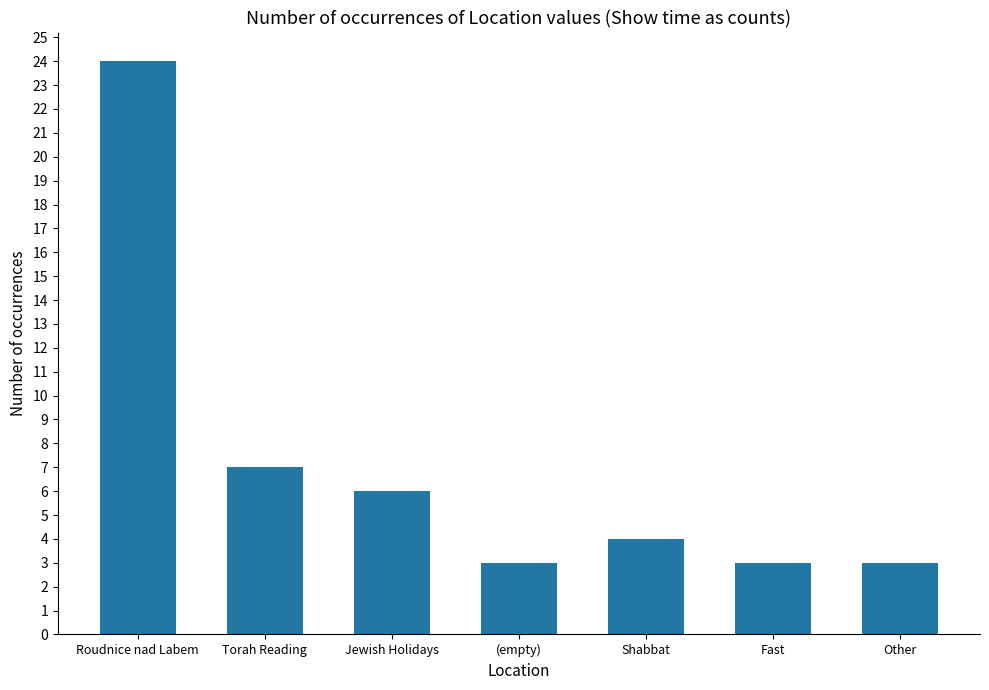

Reading left to right, transcribe all the data shown in this chart.

Roudnice nad Labem=24	Torah Reading=7	Jewish Holidays=6	(empty)=3	Shabbat=4	Fast=3	Other=3